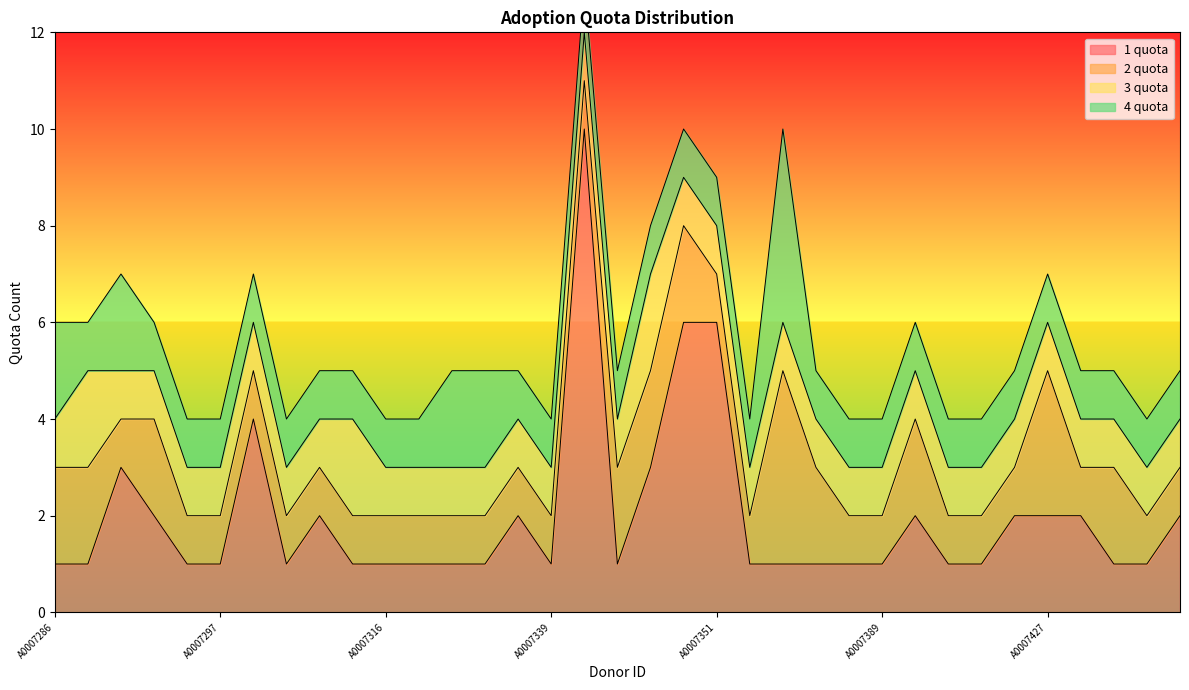

How many lines are shown in the chart?

4